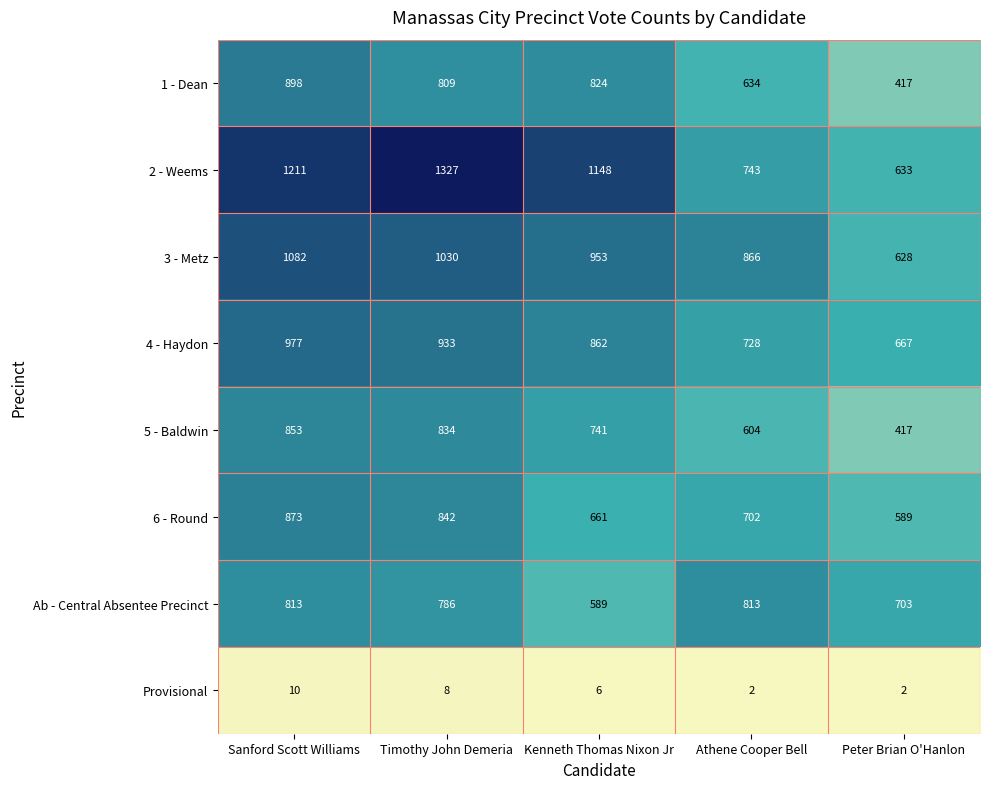

At how many categories does at least one series exceed 629?

5